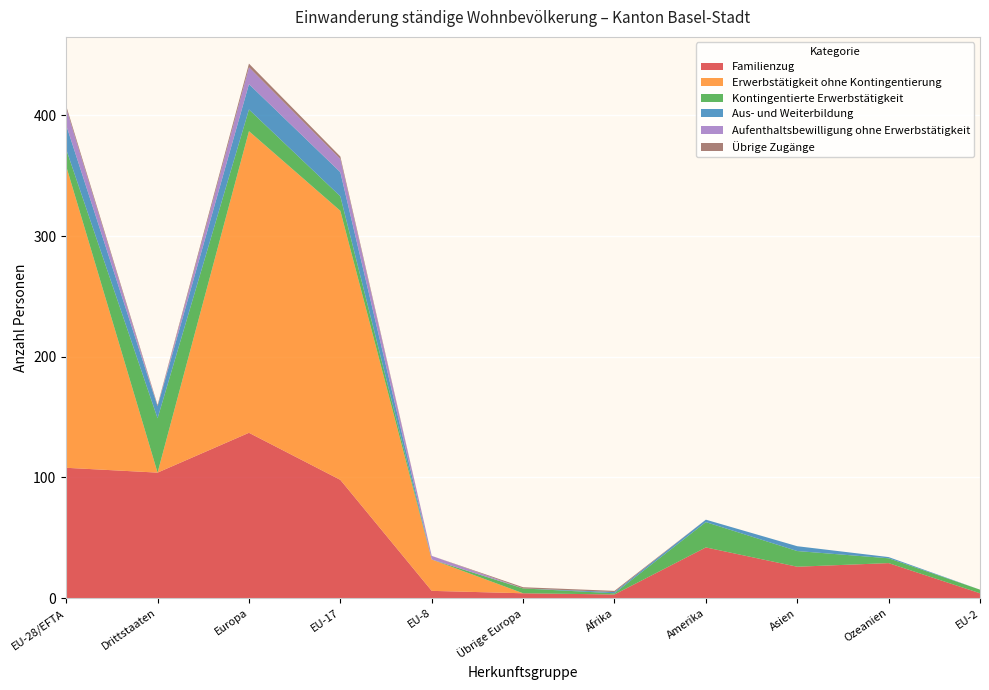

Reading left to right, what are all the values shown in this chart?

Familienzug: 108	104	137	98	6	4	3	42	26	29	4
Erwerbstätigkeit ohne Kontingentierung: 250	0	250	223	26	0	0	0	0	0	0
Kontingentierte Erwerbstätigkeit: 14	45	18	12	0	4	1	21	13	4	3
Aus- und Weiterbildung: 20	10	21	20	0	0	1	2	4	1	0
Aufenthaltsbewilligung ohne Erwerbstätigkeit: 14	0	14	11	3	0	0	0	0	0	0
Übrige Zugänge: 2	1	3	2	0	1	1	0	0	0	0